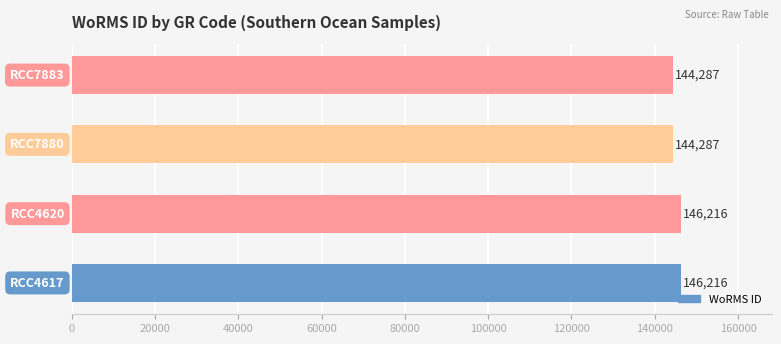

What is the difference between the maximum and second lowest values?

1929